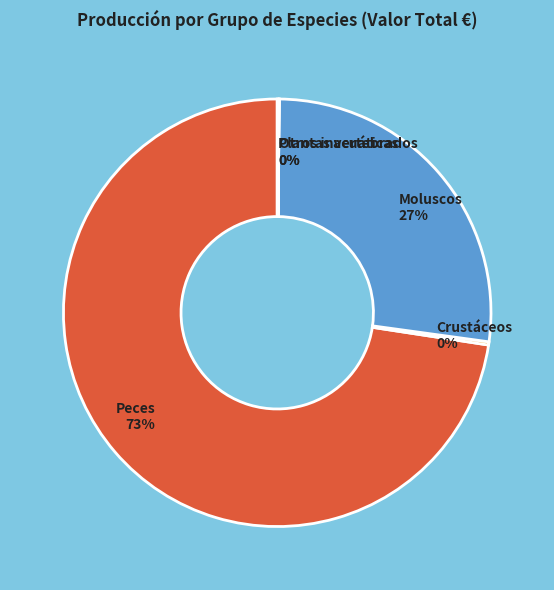

The Moluscos slice represents 35% of the pie. True or false?

False